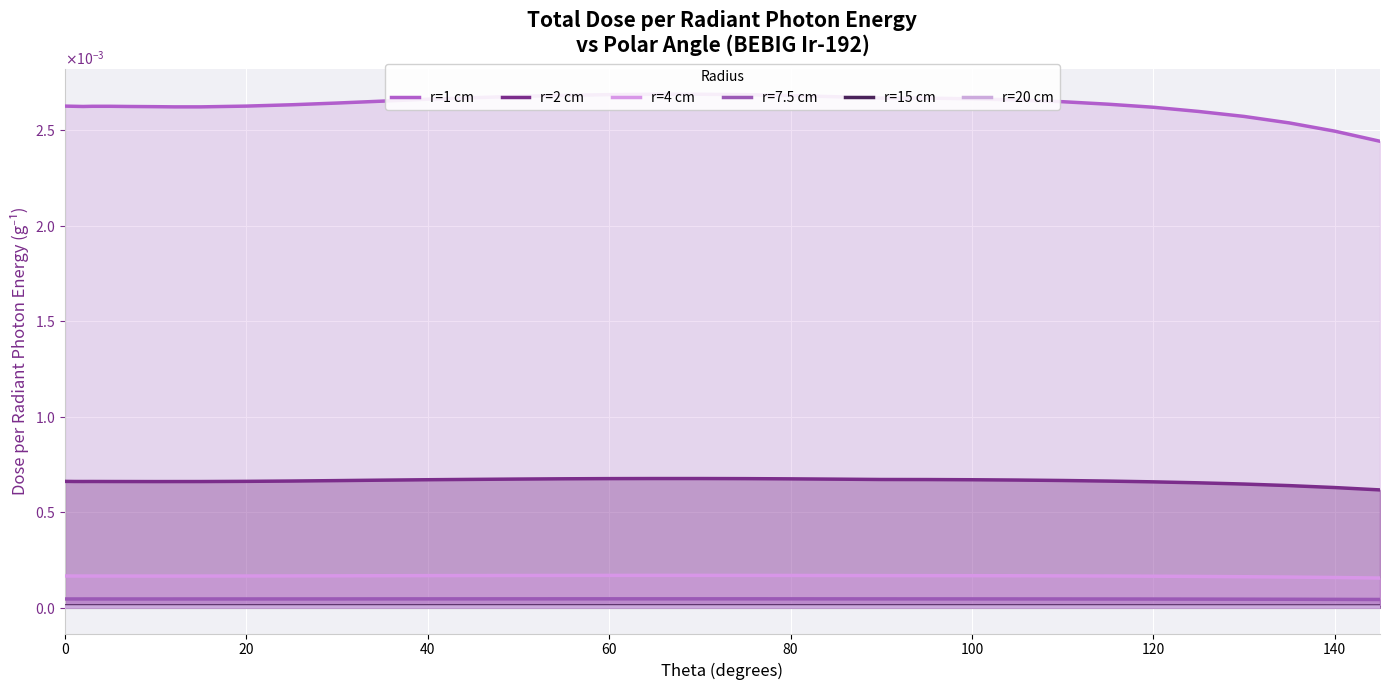

At which category does r=20 cm reach its first local peak?

60